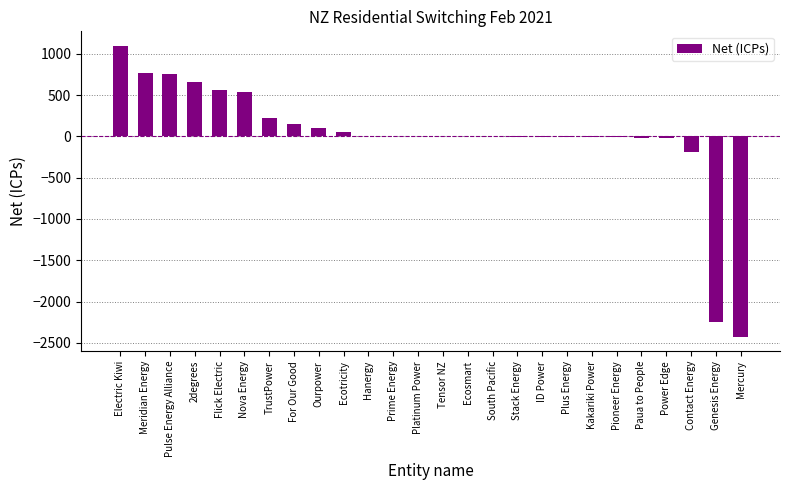

Which category has the highest value across all series?

Electric Kiwi